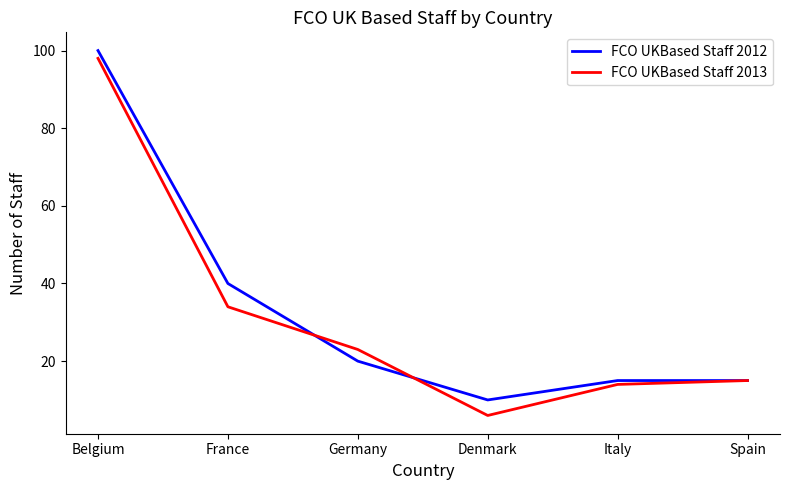

Which series changed the most between Denmark and Italy?

FCO UKBased Staff 2013